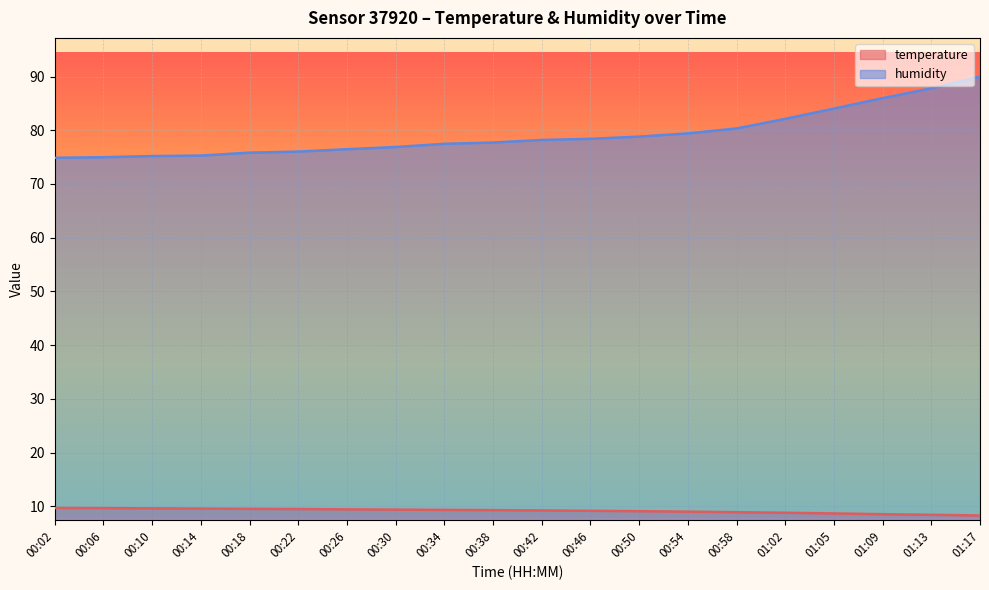

What are all the series names shown in the legend?

temperature, humidity